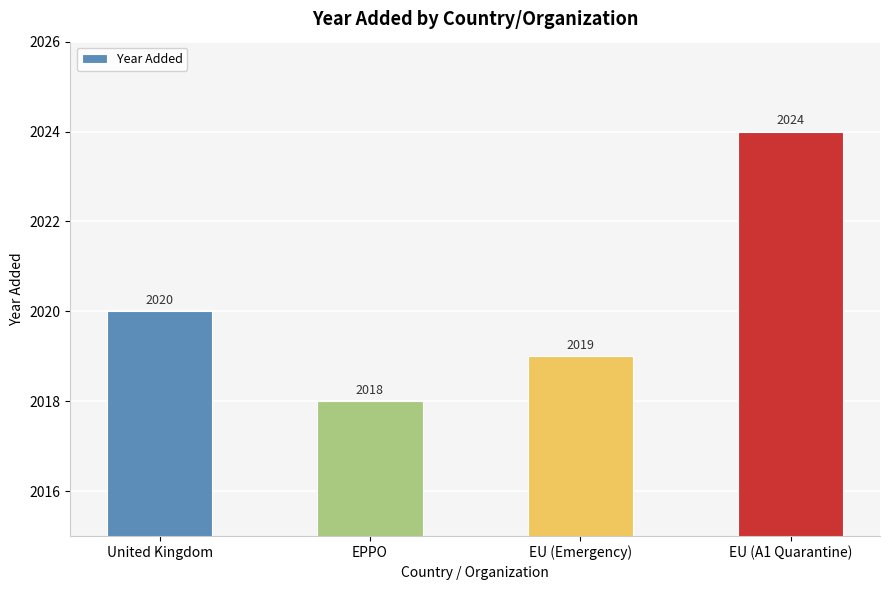

What is the label of the 4th bar from the left?

EU (A1 Quarantine)